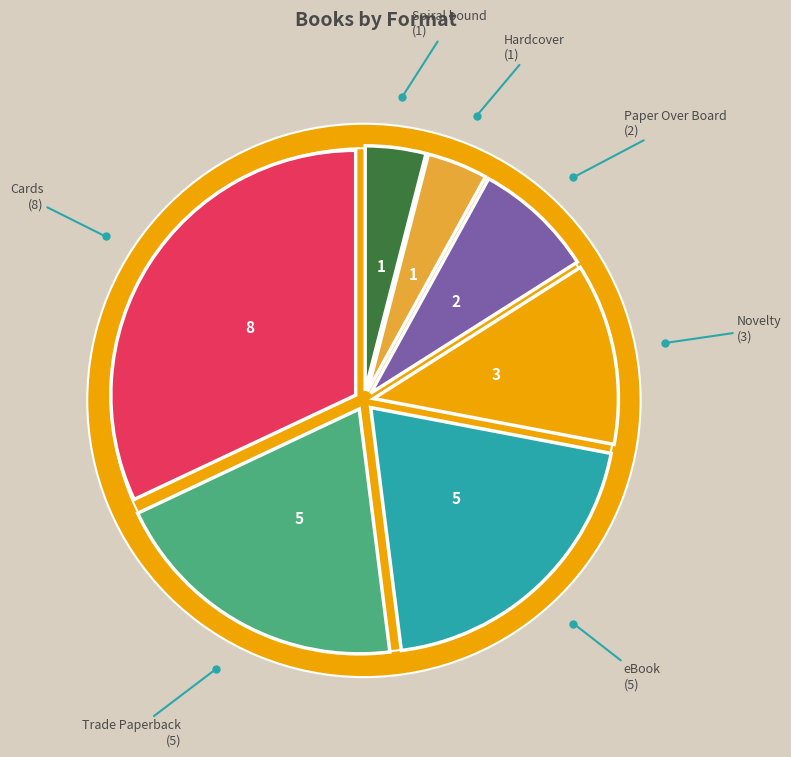

What is the ratio of the value at Cards to the value at Trade Paperback?

1.6